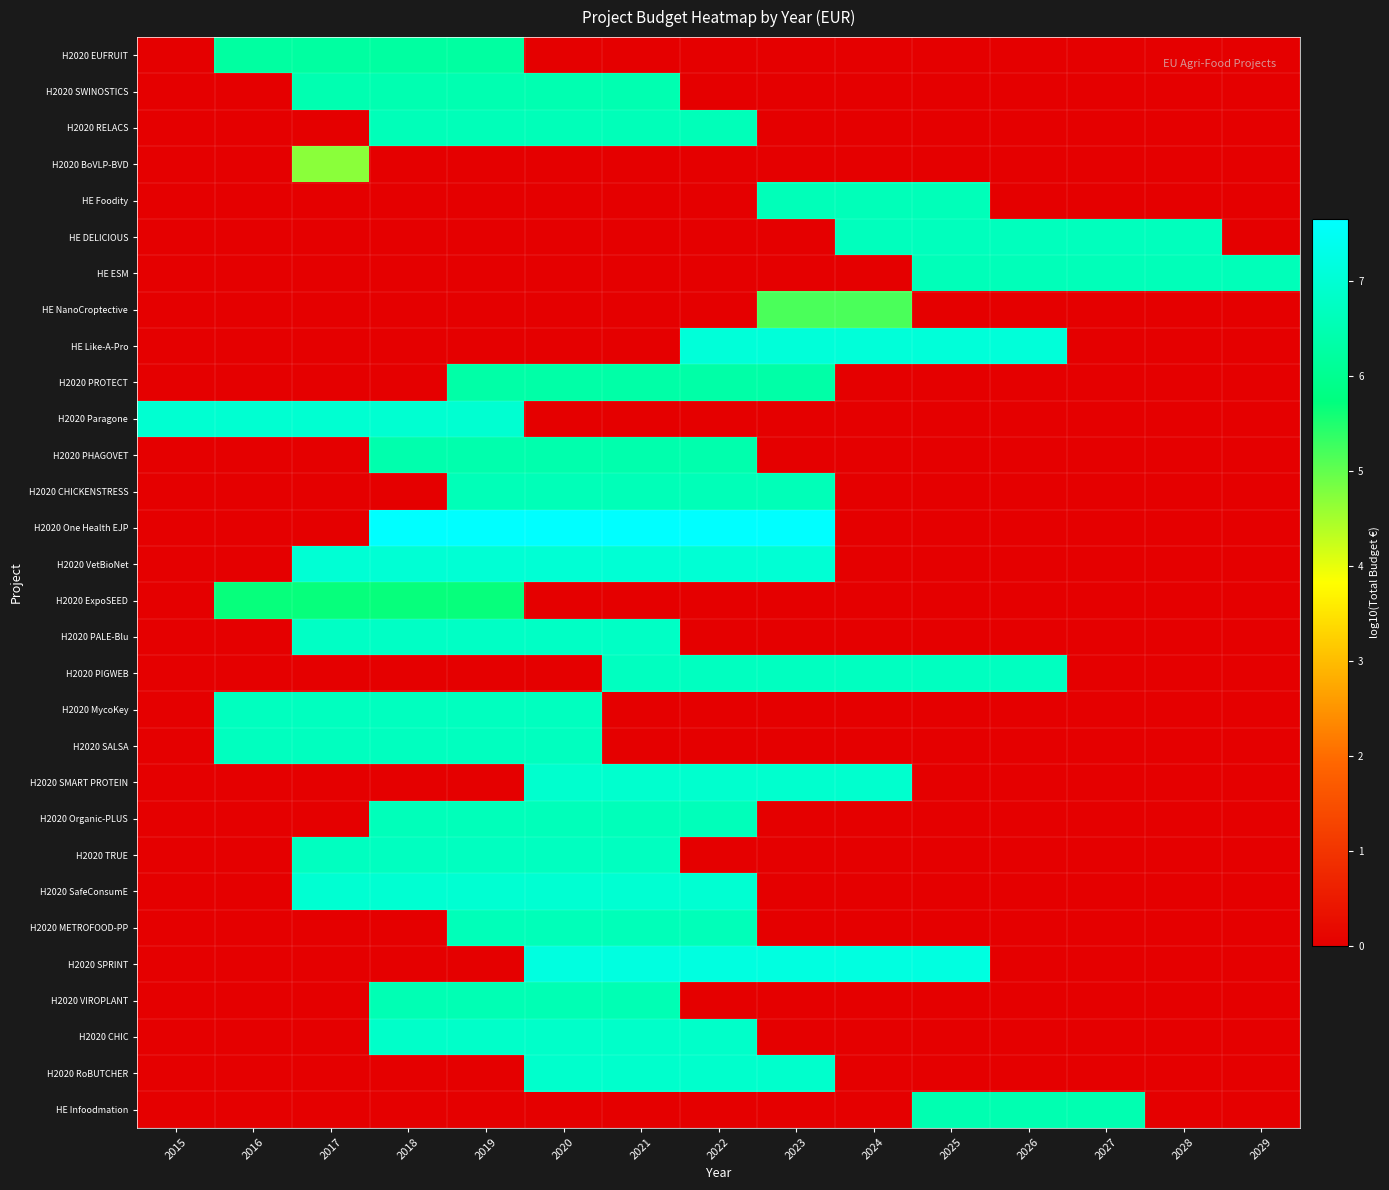

How many categories are shown in the chart?

15